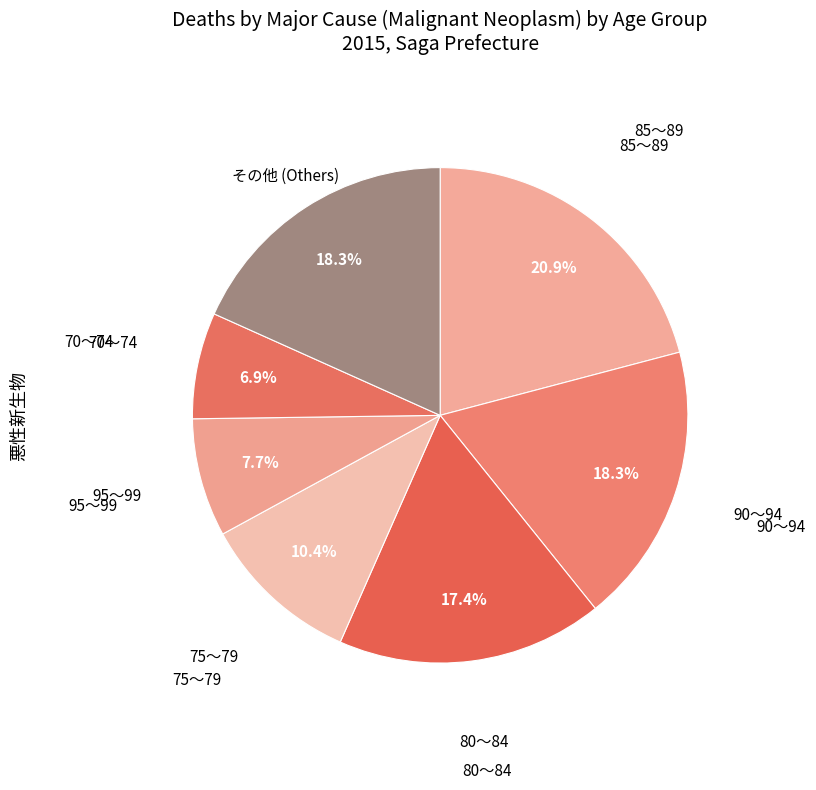

Is the sum of その他 (Others) and 85～89 greater than half?

No